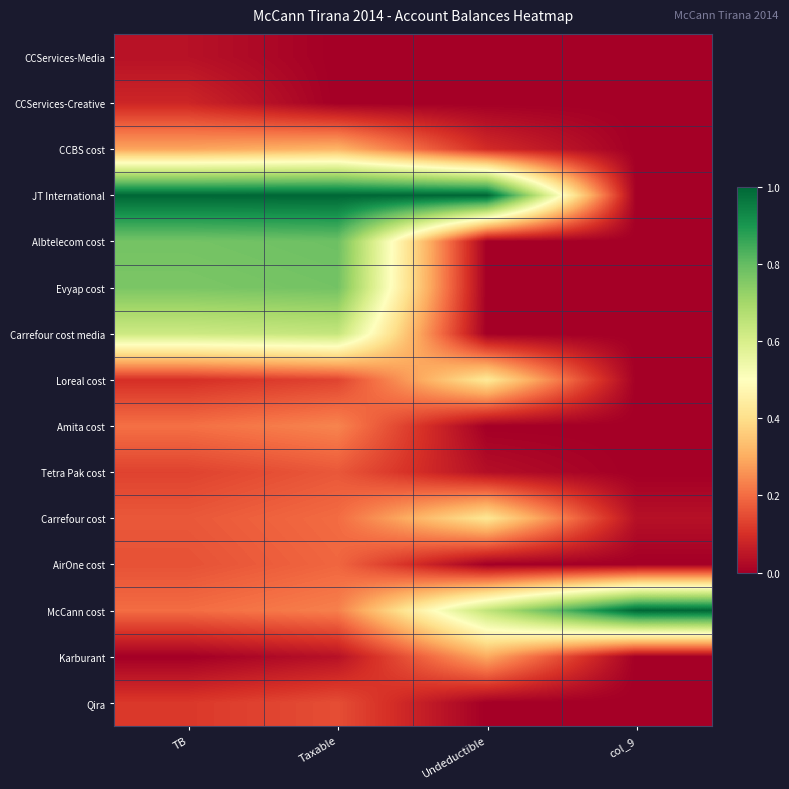

Between Taxable and Undeductible, which series saw the biggest shift?

Albtelecom cost